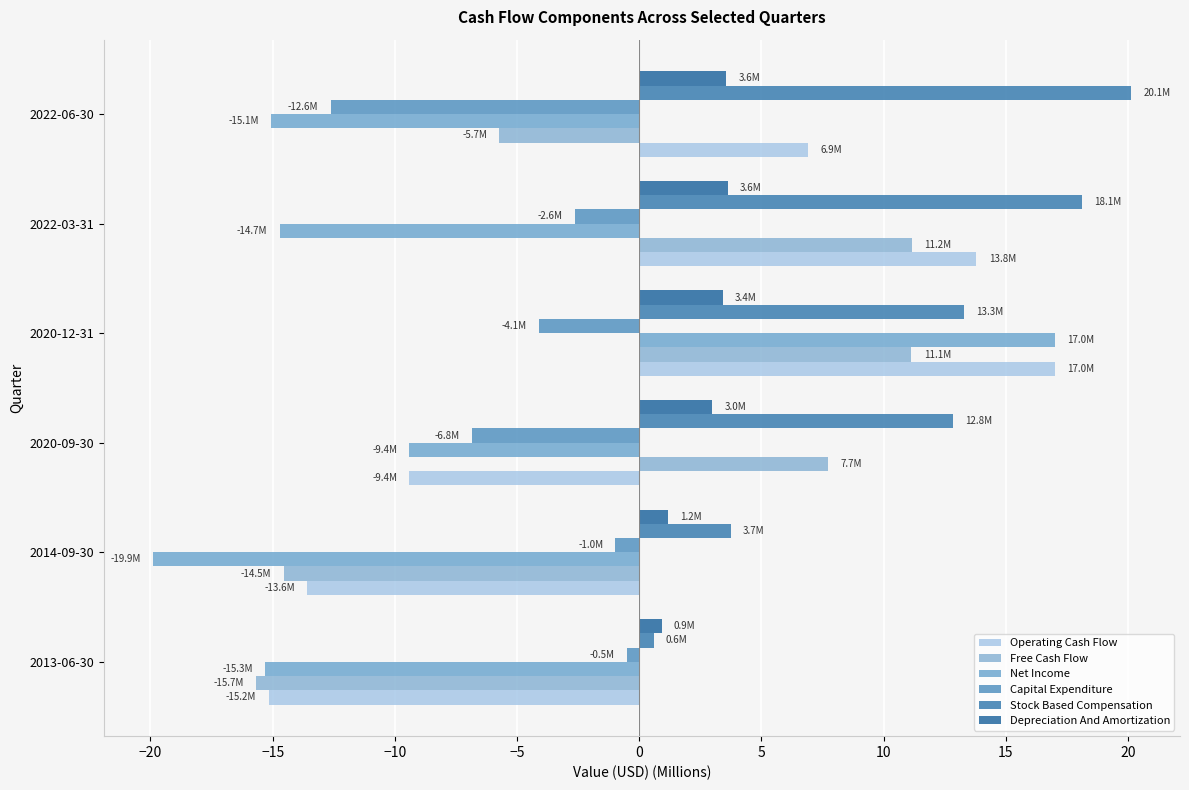

What is the difference between the maximum and minimum values in the Free Cash Flow series?

26.8